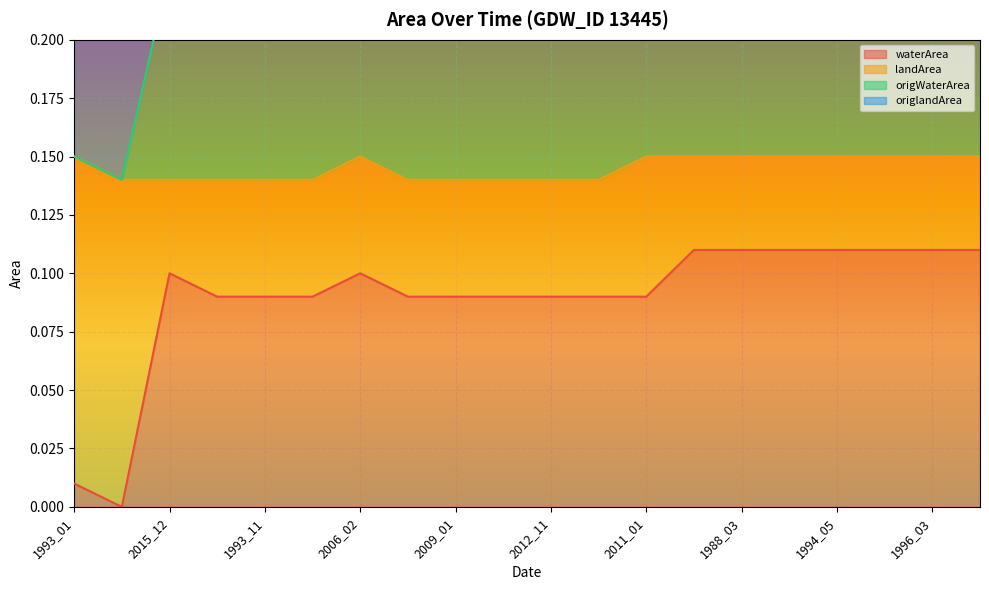

The value of waterArea at 1994_05 is 0.0. True or false?

False